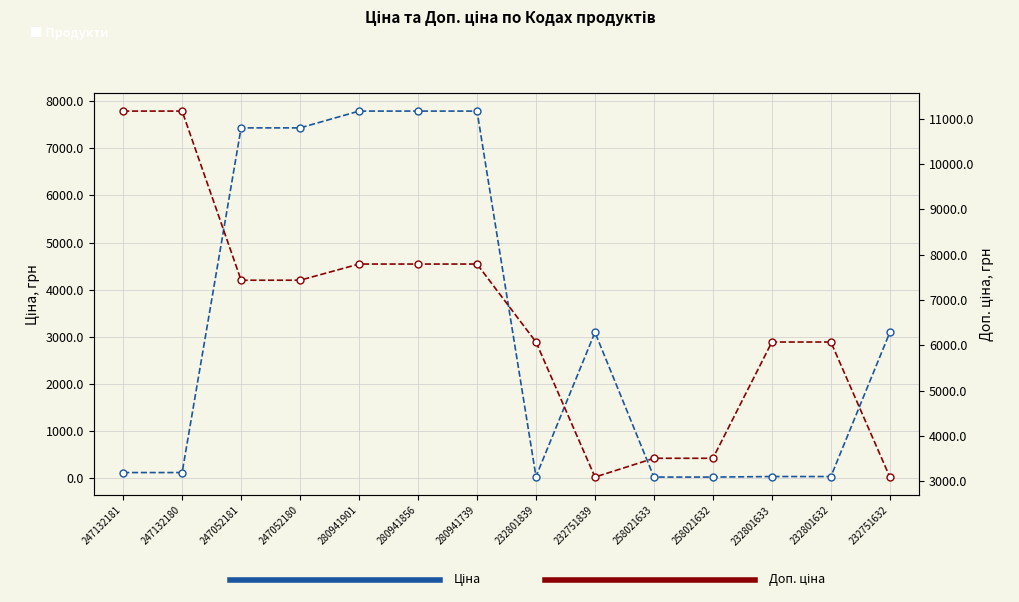

Between which two adjacent categories do Доп. ціна and Ціна first intersect?

232801839 and 232751839